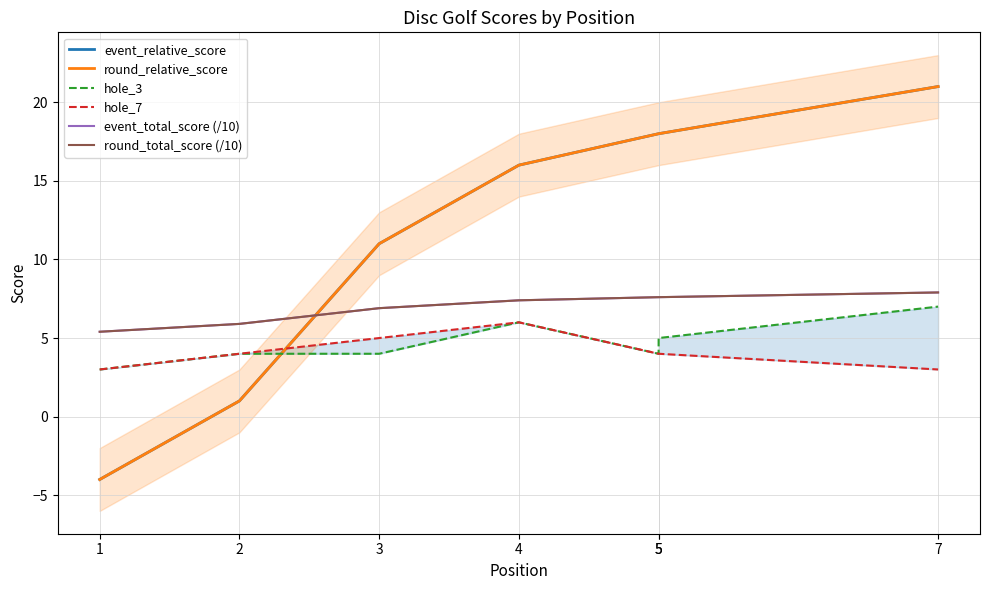

Read the round_total_score (/10) value at 1.

5.4